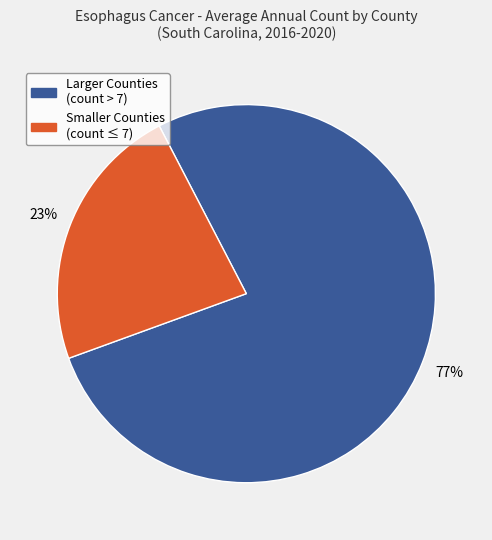

What percentage is the Larger Counties (count > 7) slice, to the nearest percent?

77%